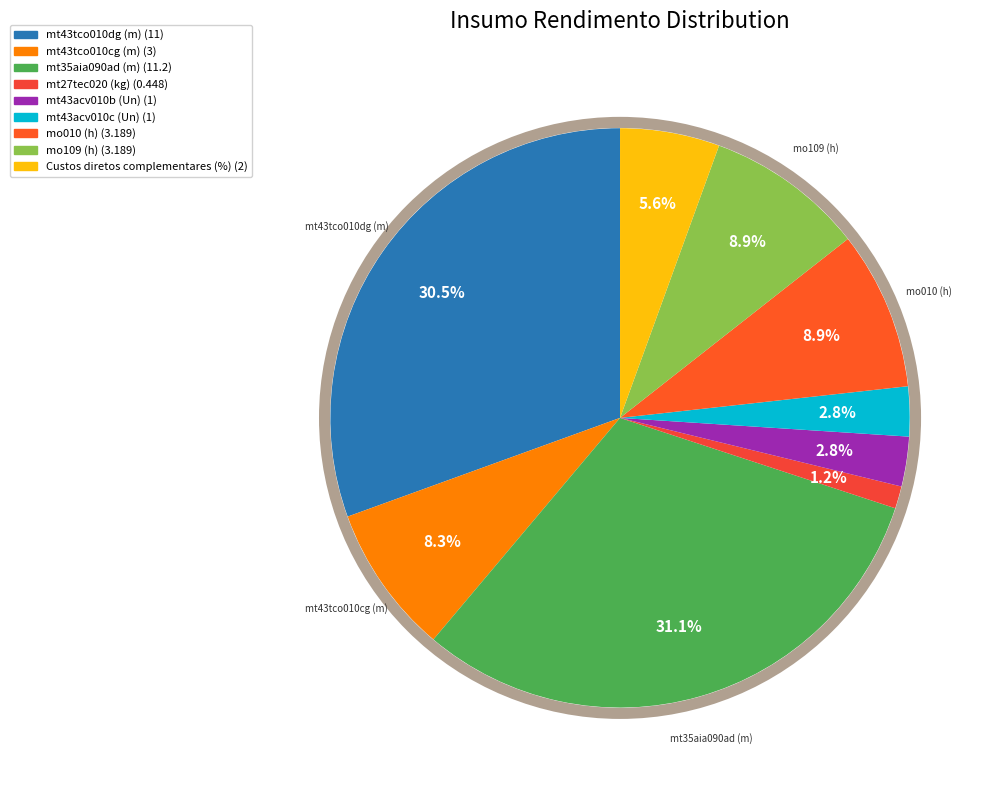

True or false: mt43acv010c (Un) accounts for 3% of the total.

True